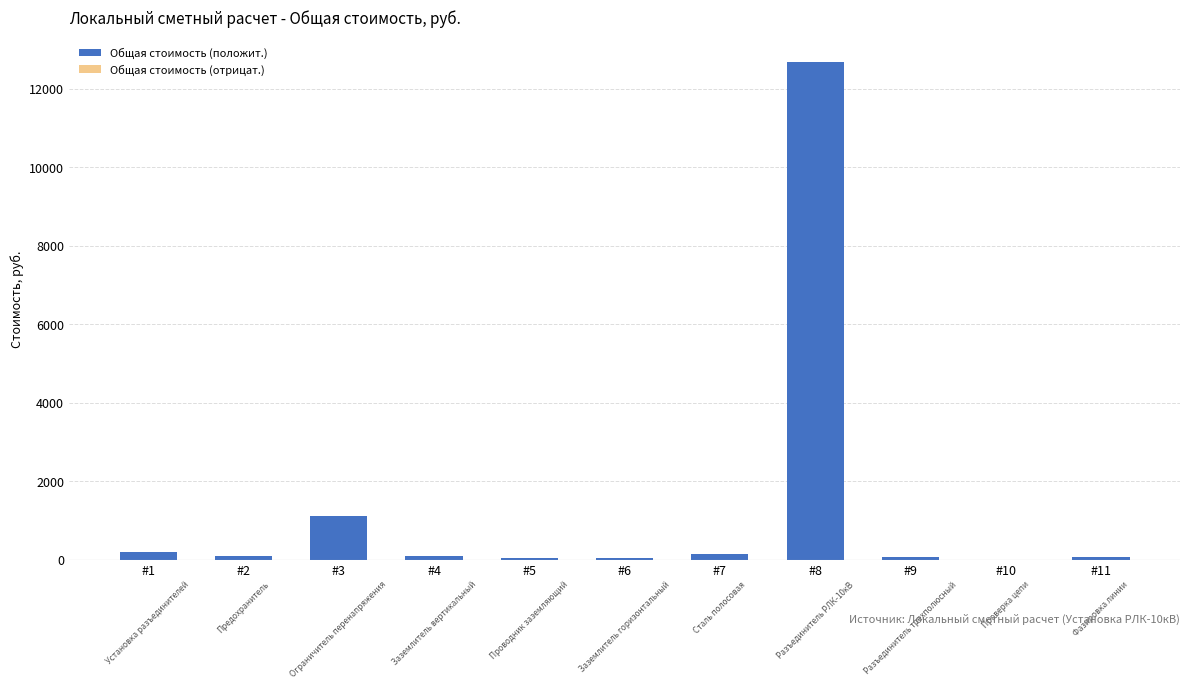

Which label corresponds to the largest value in the chart?

#8